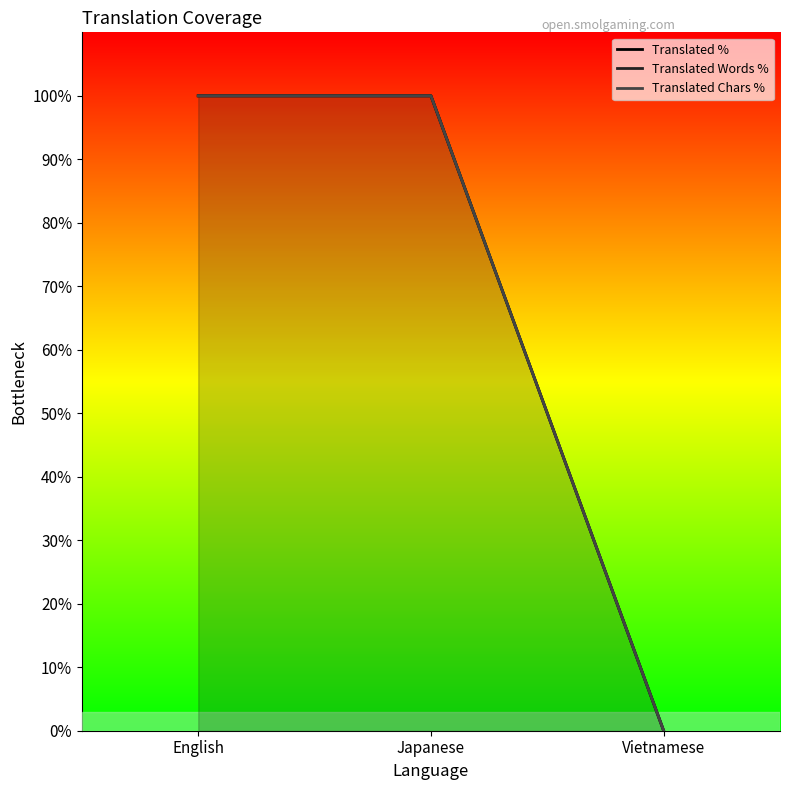

The Translated Chars % series shows 146 at Japanese. True or false?

False